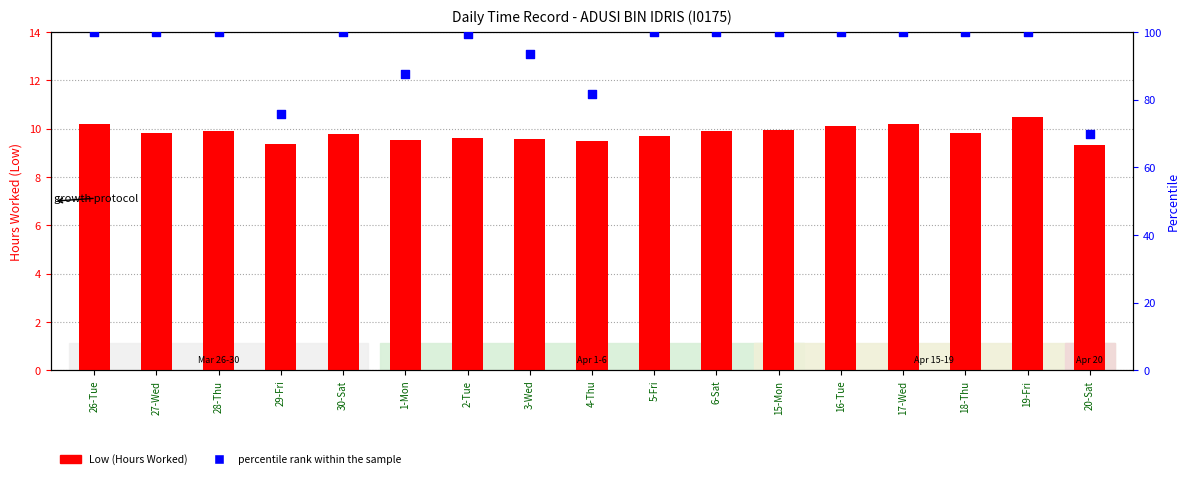

Is the value of percentile rank within the sample at 26-Tue greater than the value of Low (Hours Worked) at 19-Fri?

Yes